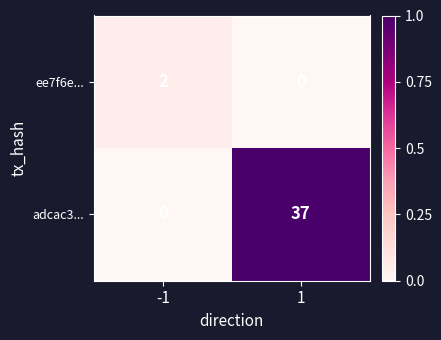

What is the greatest value displayed?

37